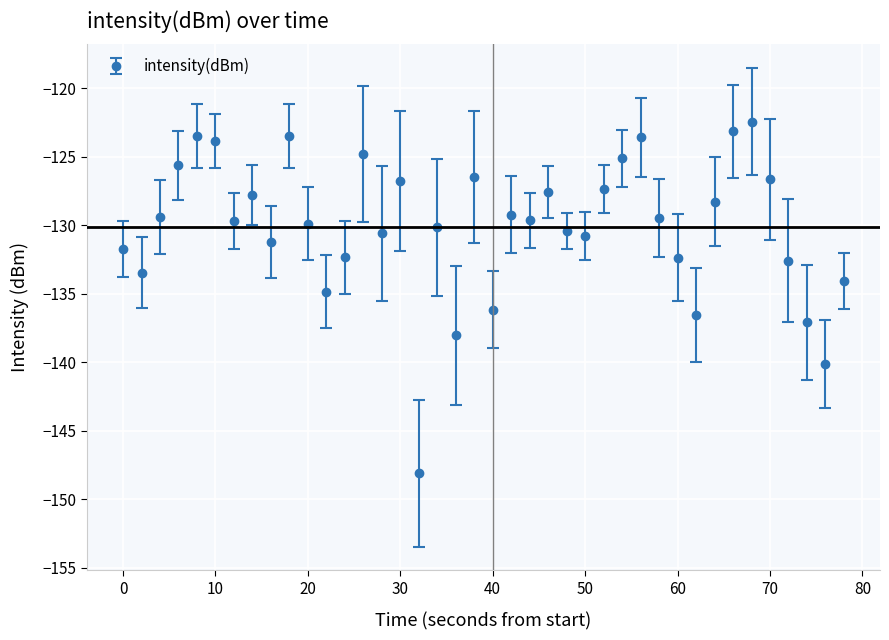

What is the difference between the second highest and minimum values?

24.9